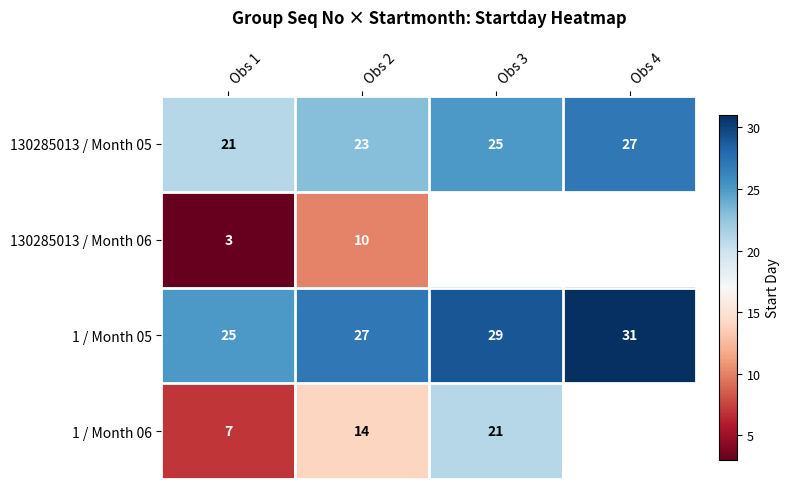

What is the greatest value displayed?

31.0